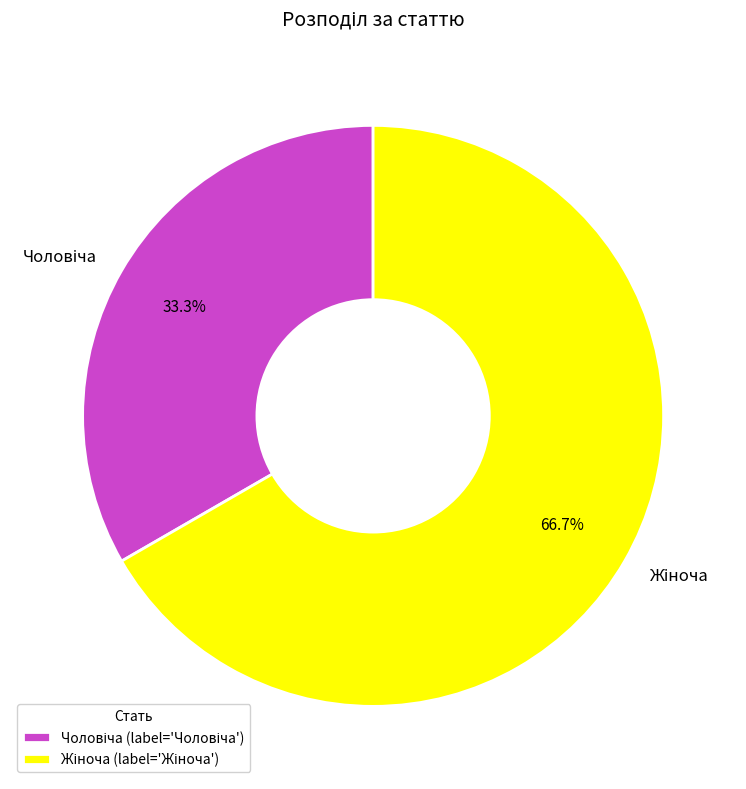

Count the number of slices in the pie.

2